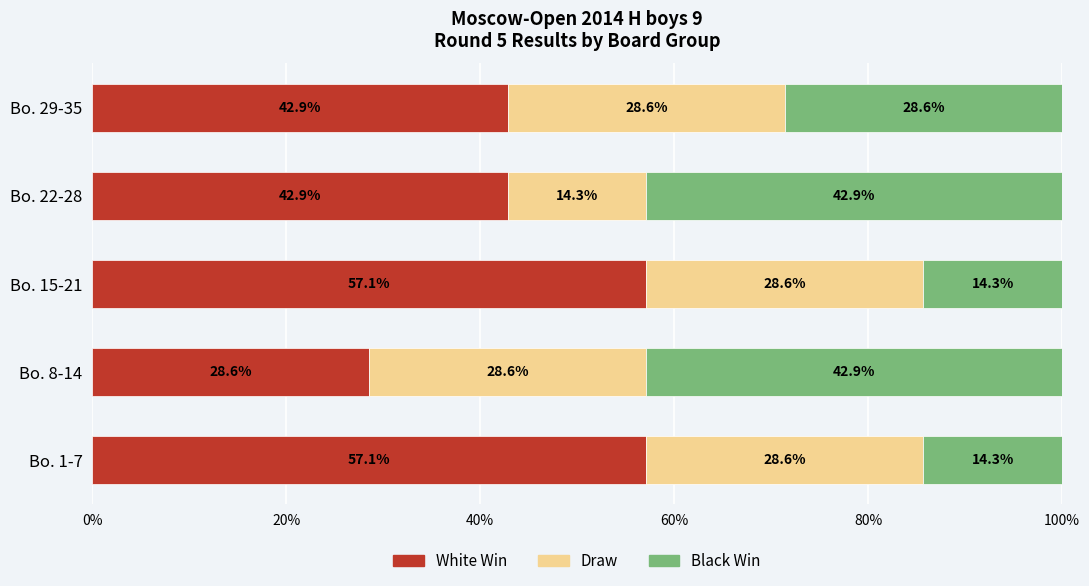

What is the sum of all White Win values?

228.6